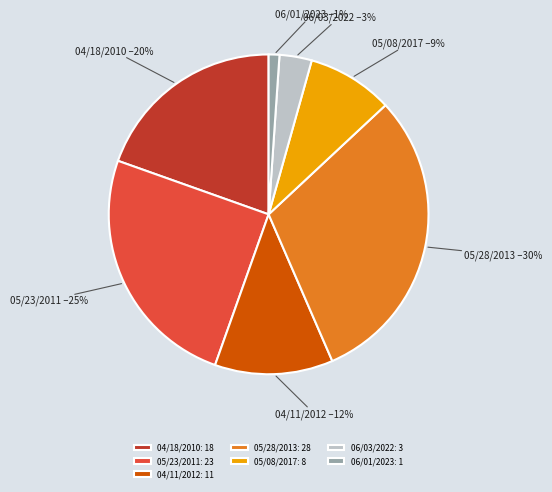

Rank the categories by value from lowest to highest.

06/01/2023, 06/03/2022, 05/08/2017, 04/11/2012, 04/18/2010, 05/23/2011, 05/28/2013